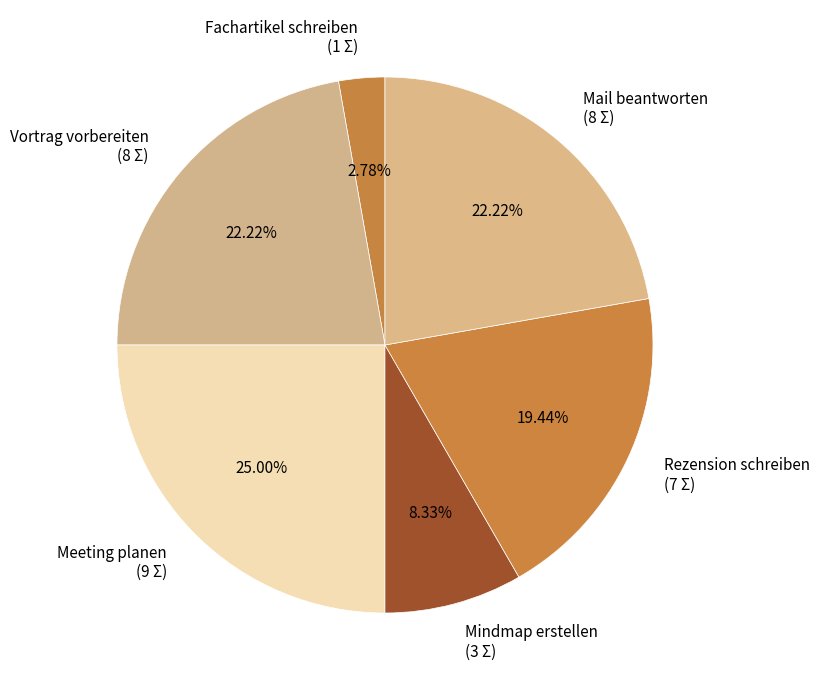

Count the number of slices in the pie.

6